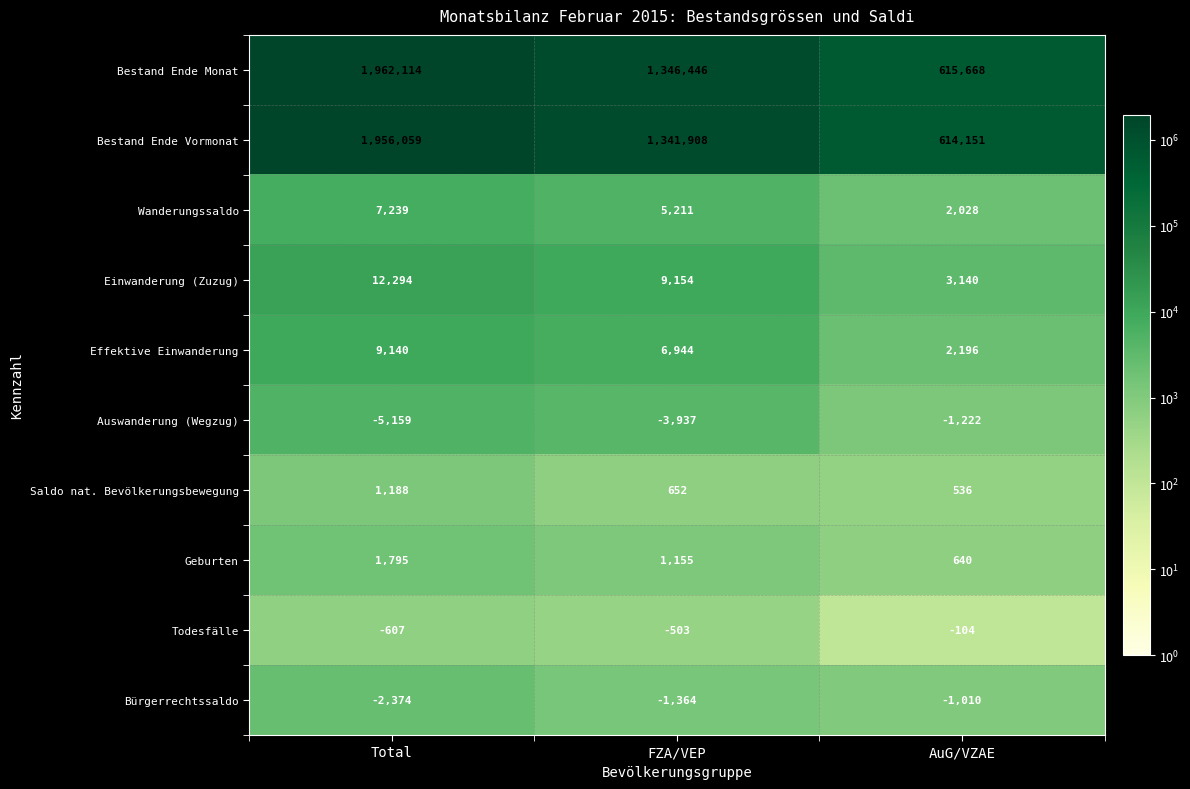

List the series in order of their peak value, highest first.

Bestand Ende Monat, Bestand Ende Vormonat, Einwanderung (Zuzug), Effektive Einwanderung, Wanderungssaldo, Geburten, Saldo nat. Bevölkerungsbewegung, Todesfälle, Bürgerrechtssaldo, Auswanderung (Wegzug)